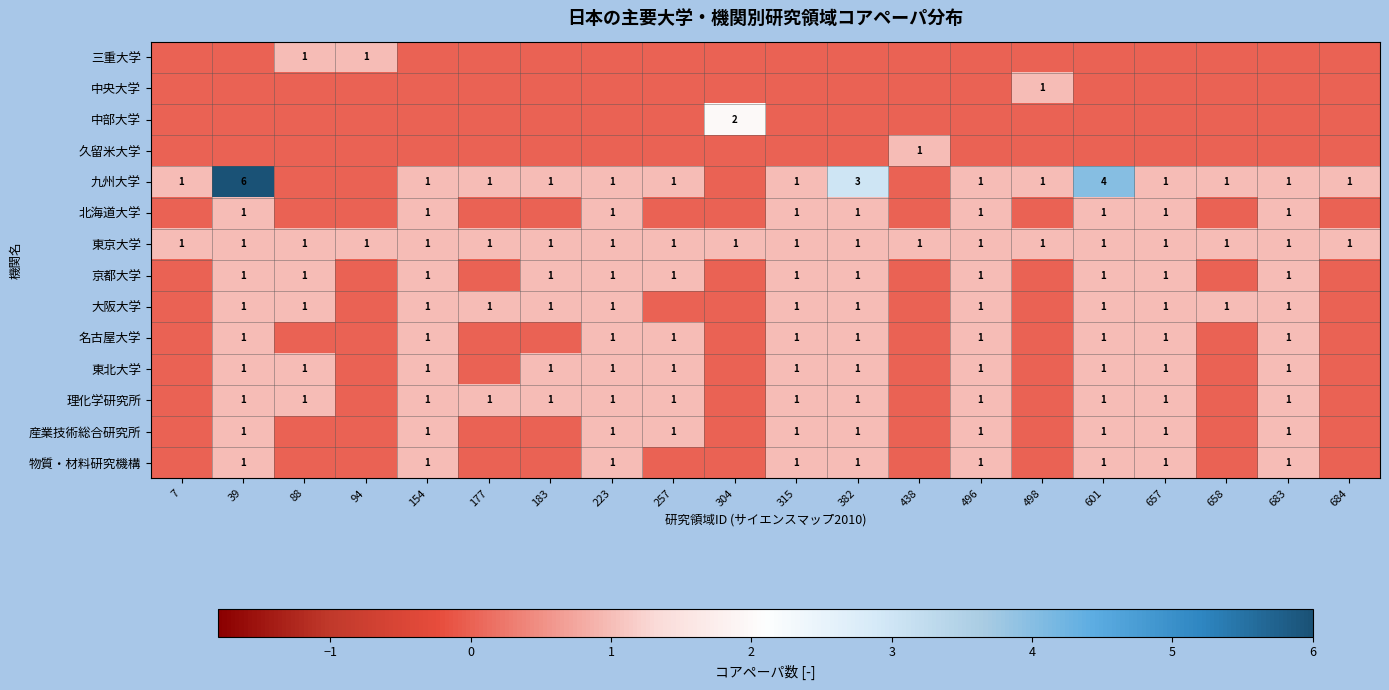

Is the value of 大阪大学 at 39 greater than the value of 中部大学 at 304?

No